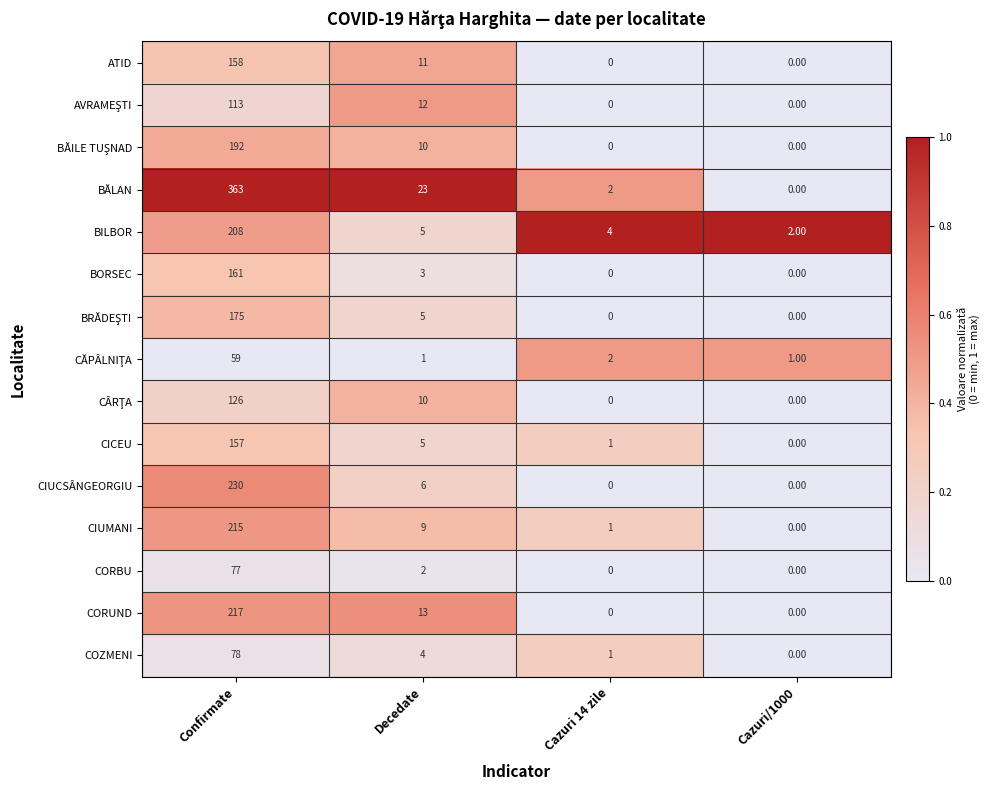

At which label does CIUCSÂNGEORGIU first exceed 6?

Confirmate